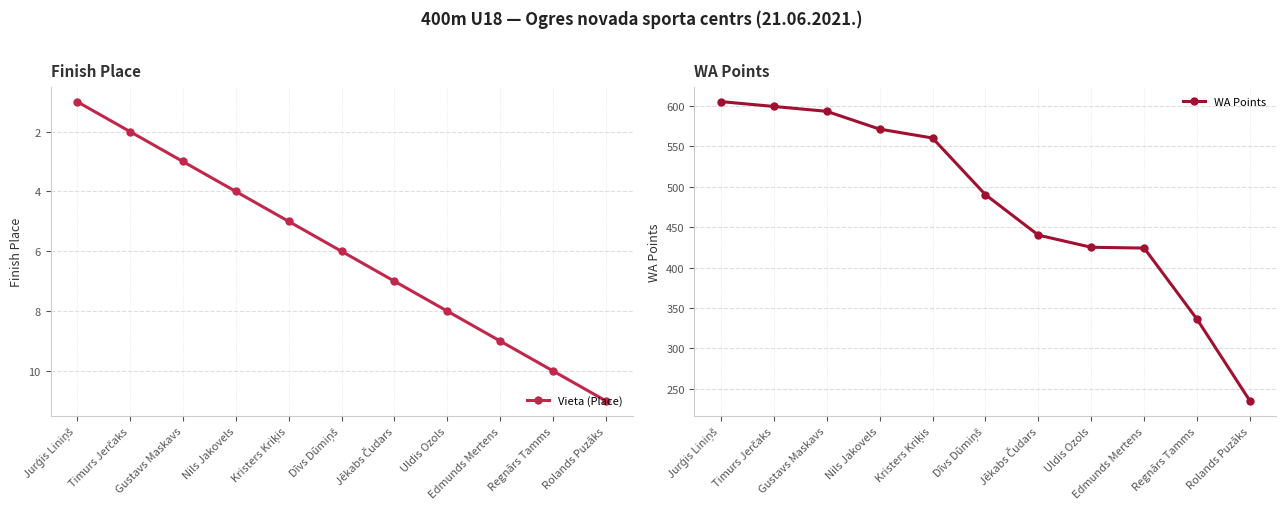

What is the spread (max minus min) of values at Rolands Puzāks?

224